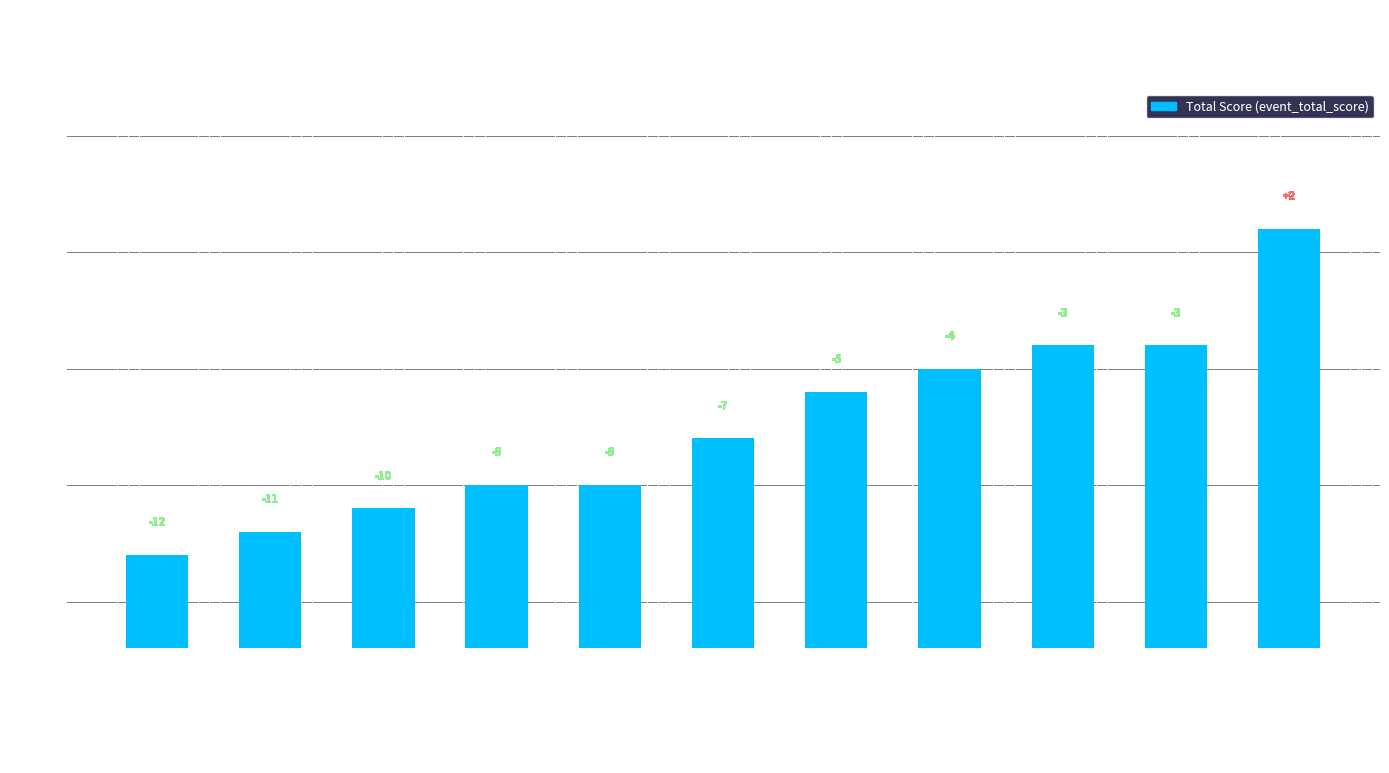

Between Matt Davidson (Lefty) and Alexander Romans & Jason G, which is larger?

Matt Davidson (Lefty)